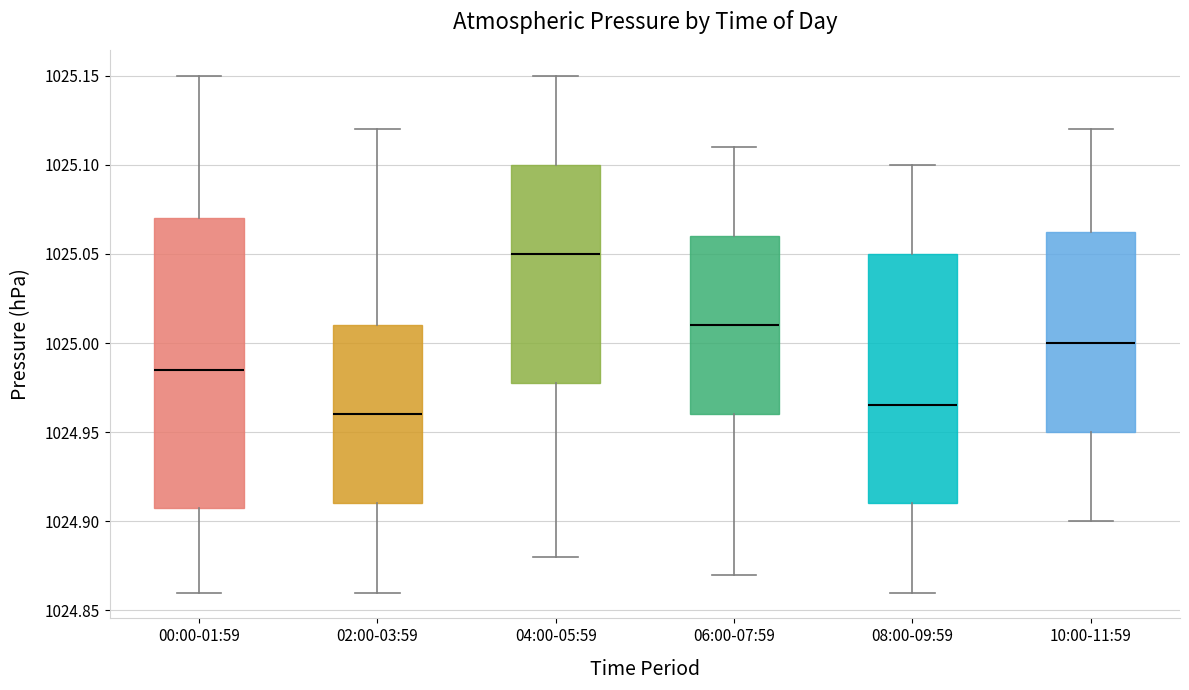

Comparing the boxes themselves (not the whiskers), which one is the tallest?

00:00-01:59